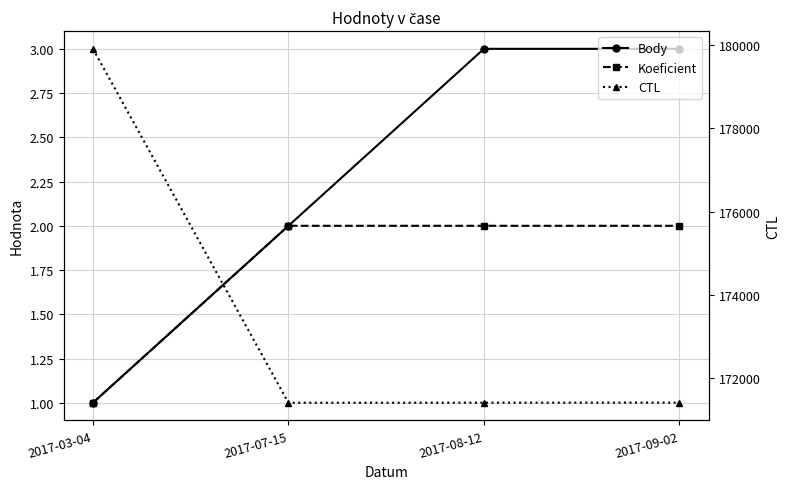

Which series changed the most between 2017-03-04 and 2017-07-15?

CTL